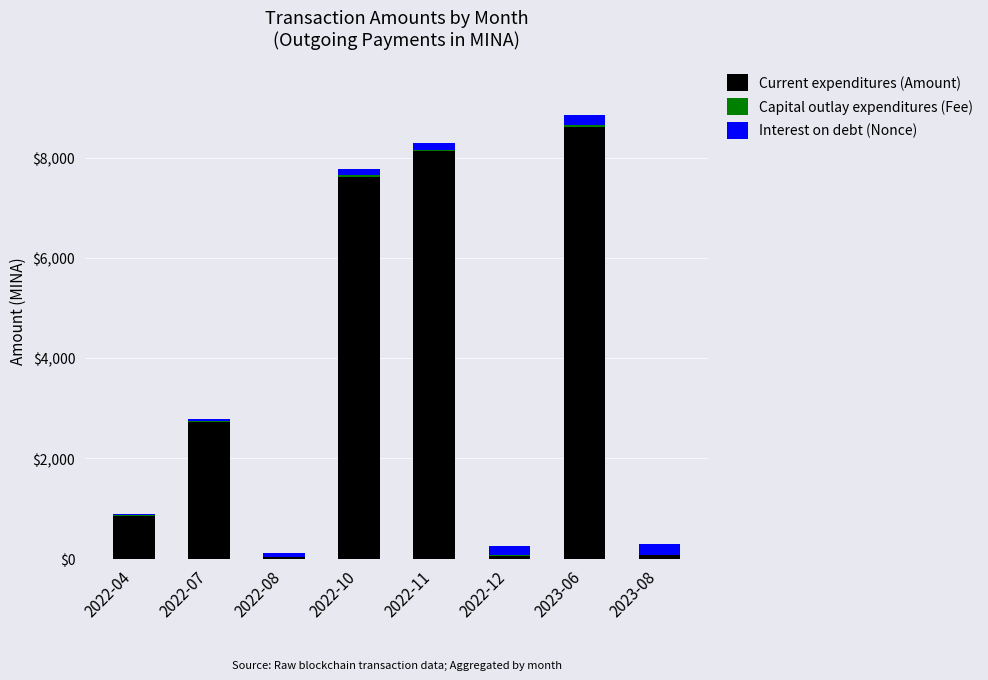

At which label does Current expenditures (Amount) reach its peak?

2023-06